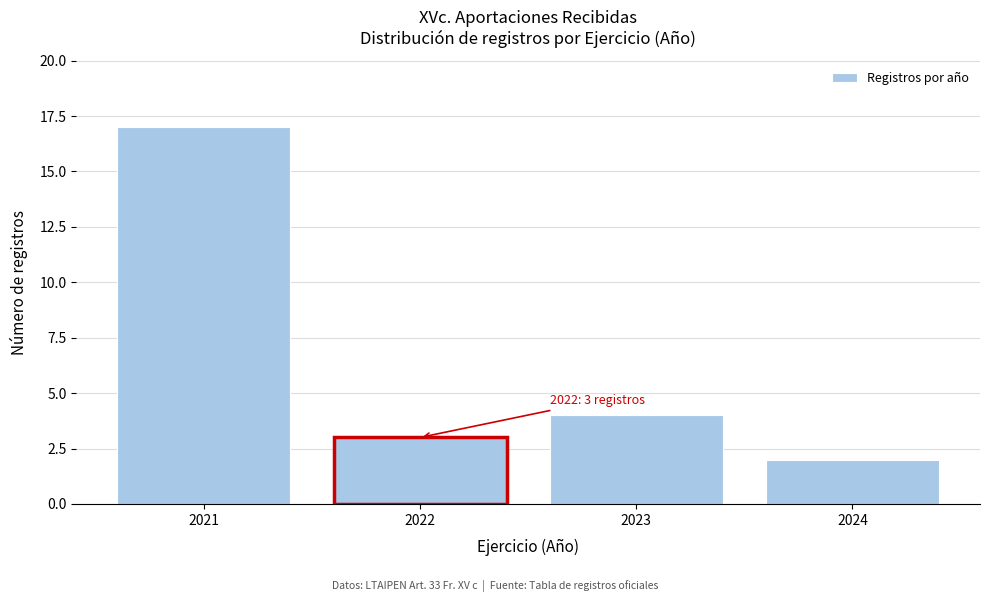

Reading right to left, what are all the values shown in this chart?

2024=2	2023=4	2022=3	2021=17